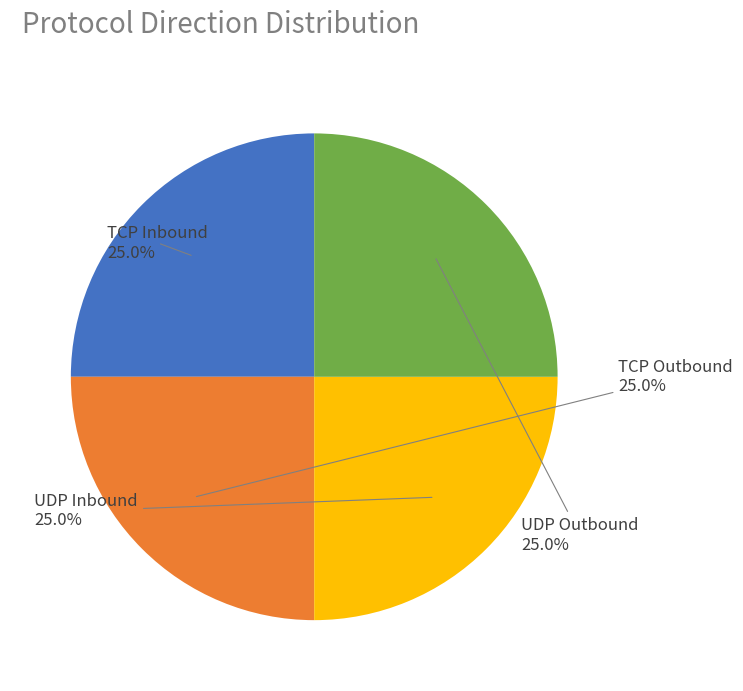

How many slices are in this pie chart?

4